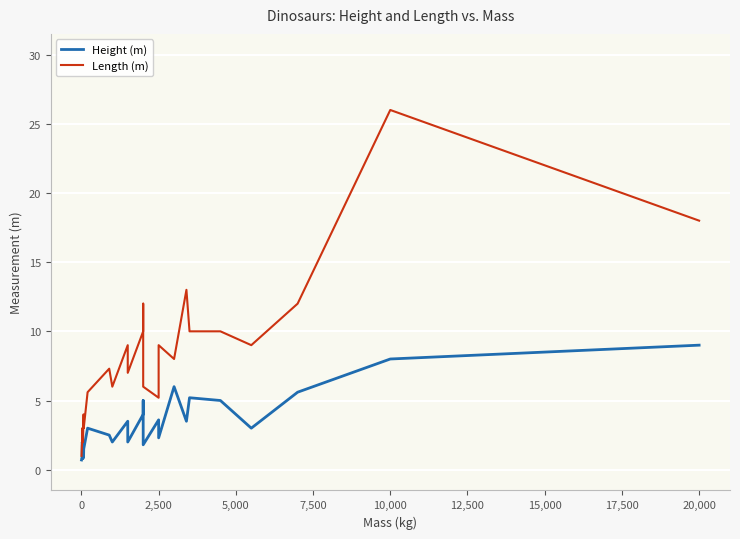

What is the difference between the highest and lowest values at 5,000?

1.0